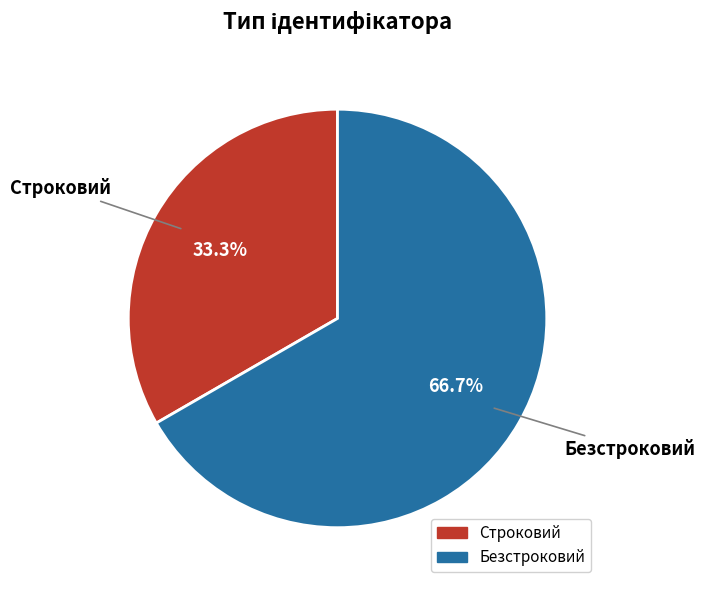

What is the largest slice in the pie chart?

Безстроковий